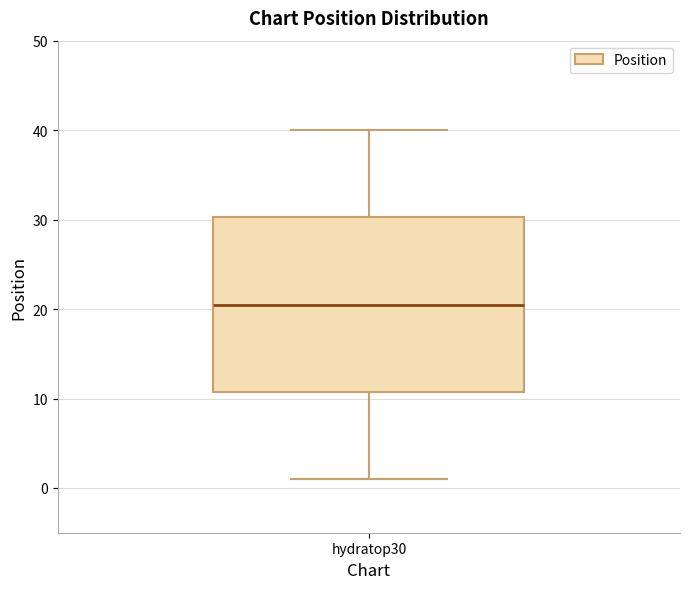

Read this box plot against the y-axis: the position of the median line, the range covered by the box, and the ends of both whiskers. The values are not printed on the chart, so give them approximately, as read against the axis.

median 21, box 11 to 30, whiskers 1 to 40